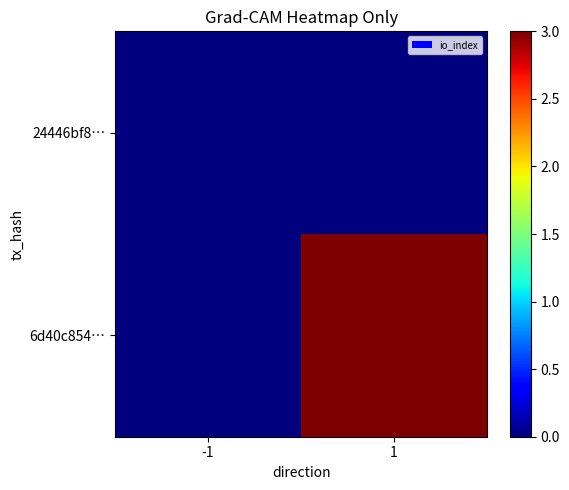

Reading right to left, what are all the values shown in this chart?

24446bf8…: 1=0	-1=0
6d40c854…: 1=3	-1=0